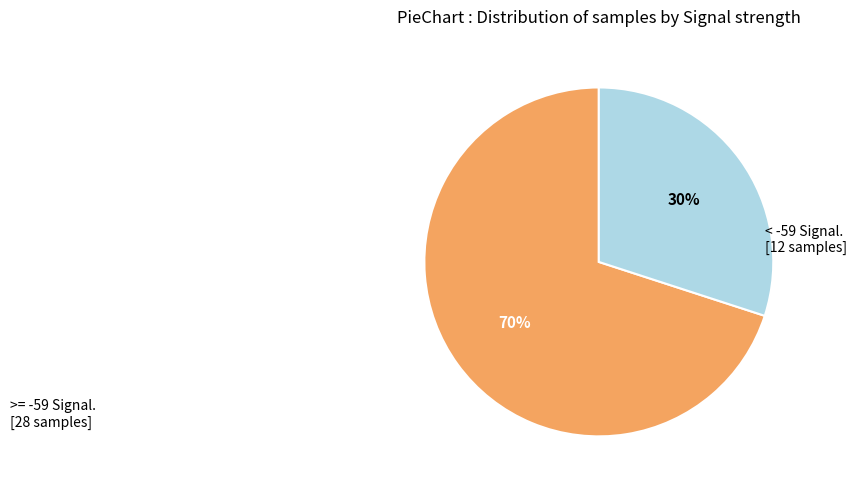

To the nearest percent, what is the difference between the largest and smallest slice percentages?

40%